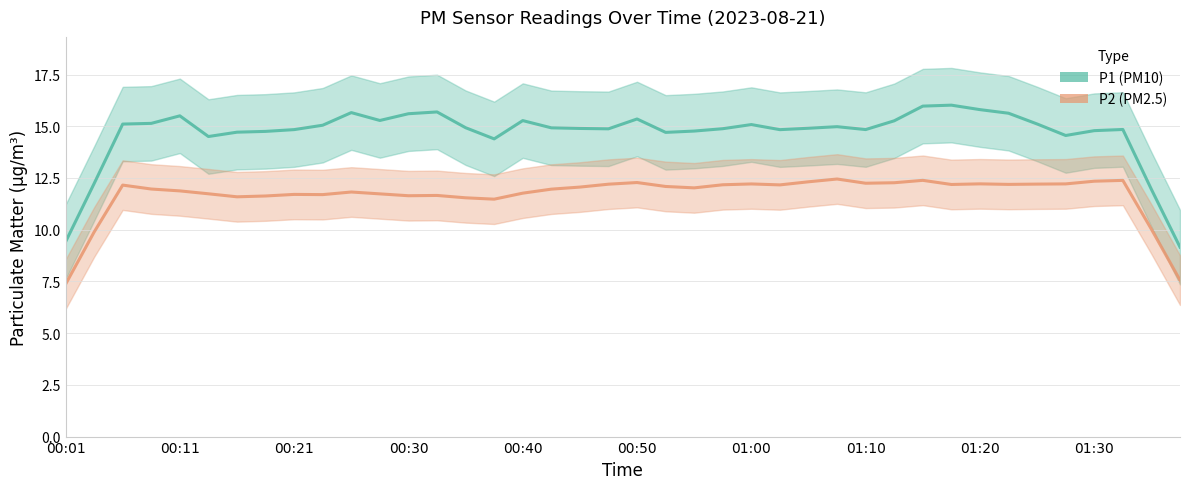

At 00:50, list the series in order from smallest to largest.

P2, P1